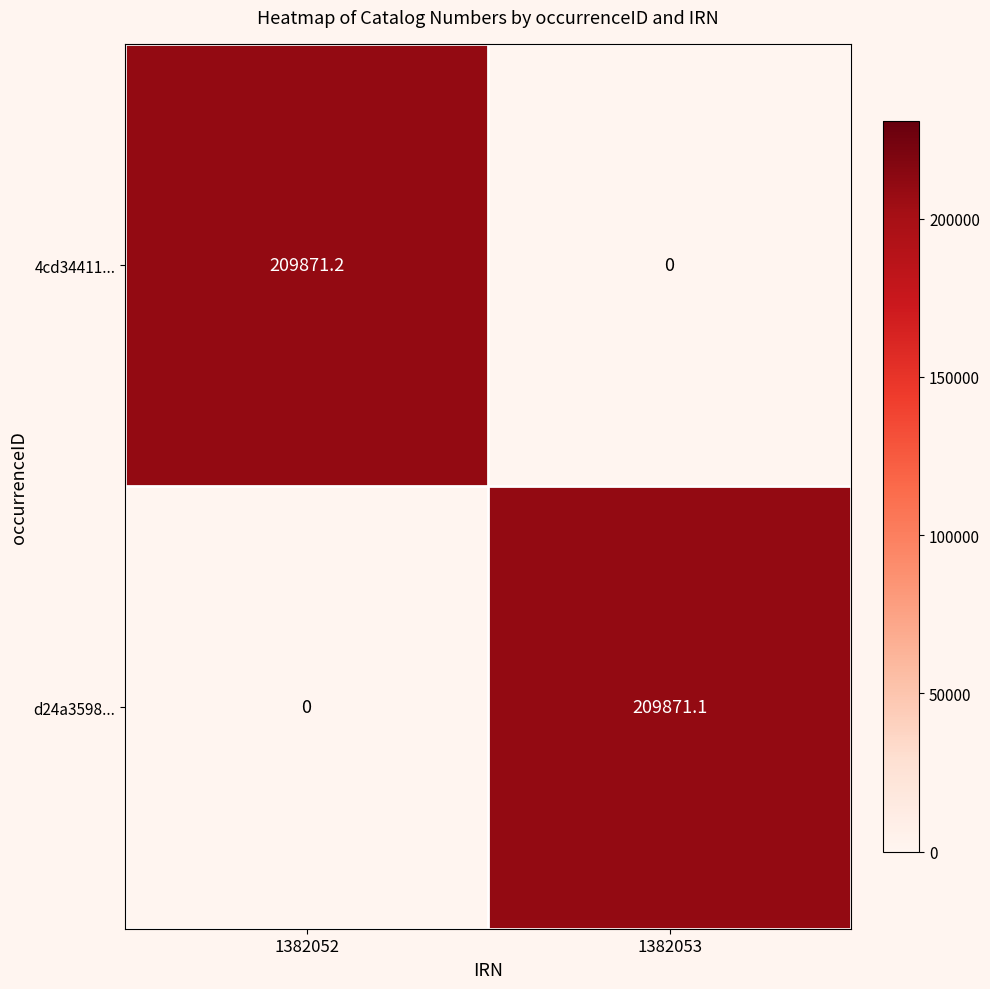

Reading left to right, extract all data points from this chart.

4cd34411...: 209871.2	0.0
d24a3598...: 0.0	209871.1